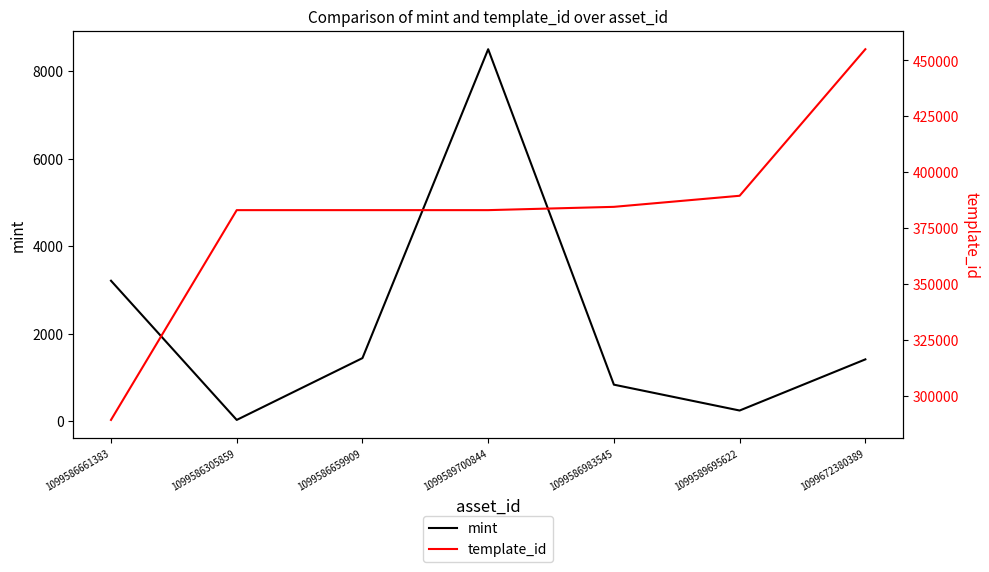

List the series in order of their peak value, lowest first.

mint, template_id